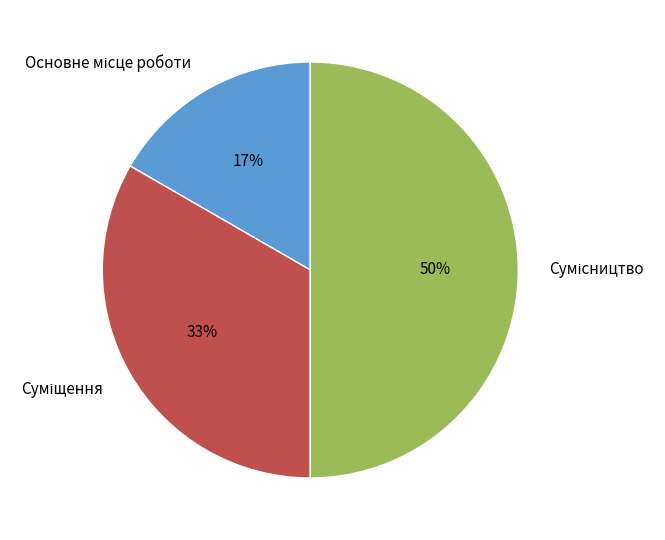

To the nearest percent, what is the difference between the largest and smallest slice percentages?

33%